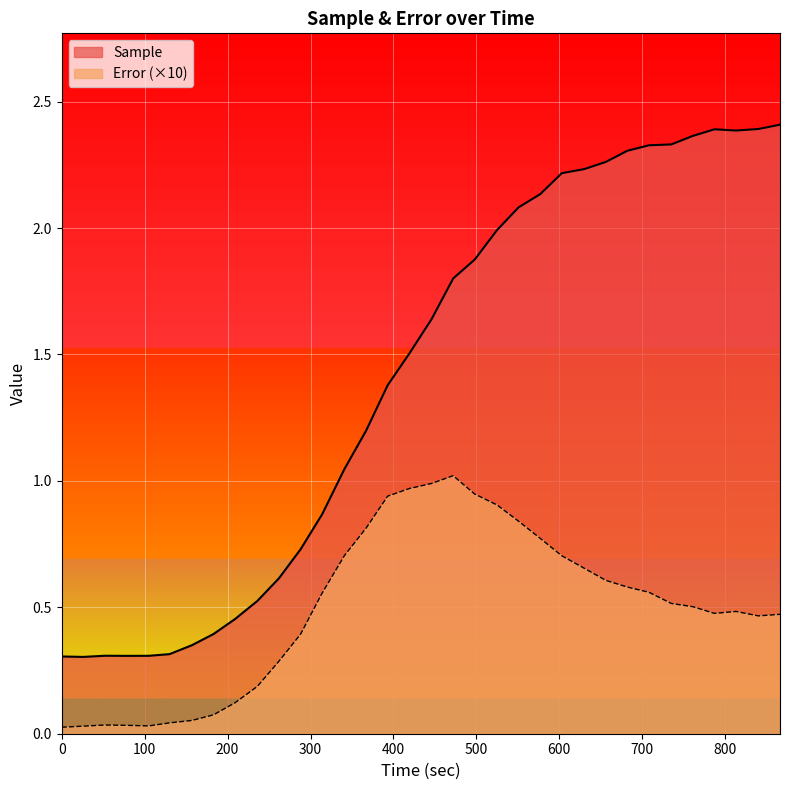

Which series has the largest range (max minus min)?

Sample